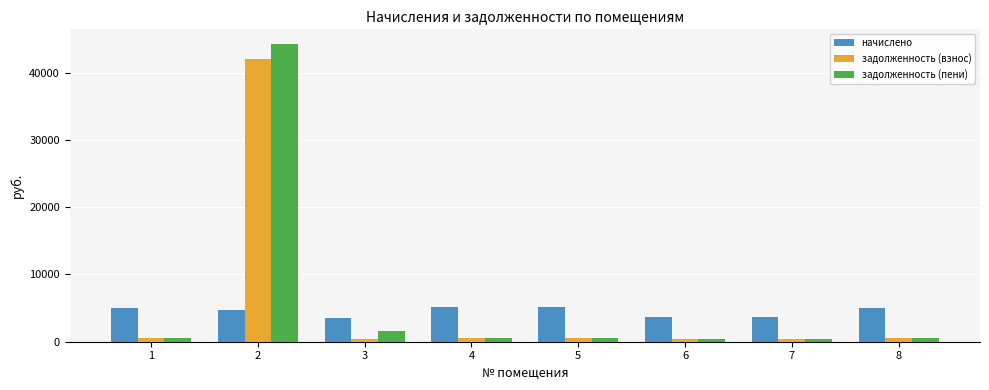

Which series has the largest range (max minus min)?

задолженность (пени)